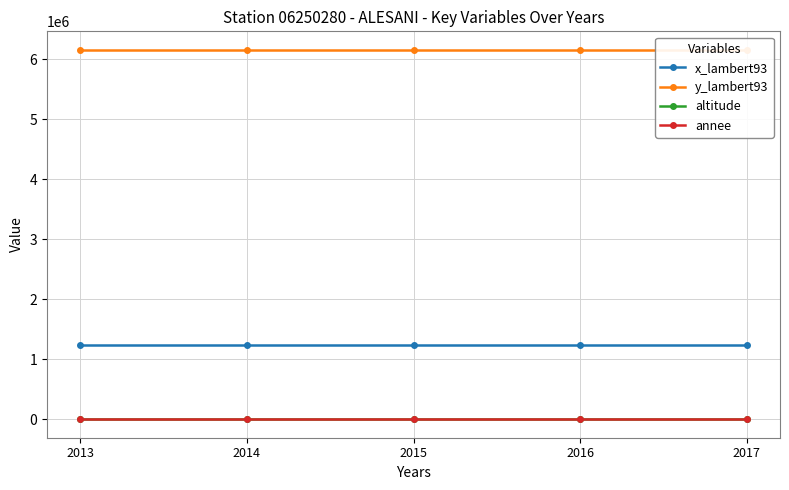

At 2016, list the series in order from largest to smallest.

y_lambert93, x_lambert93, annee, altitude